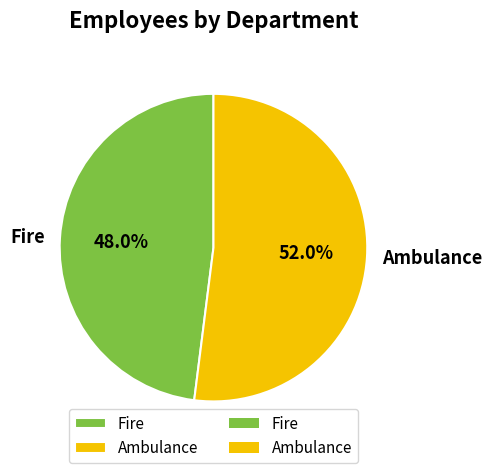

Is the sum of Fire and Ambulance greater than half?

Yes